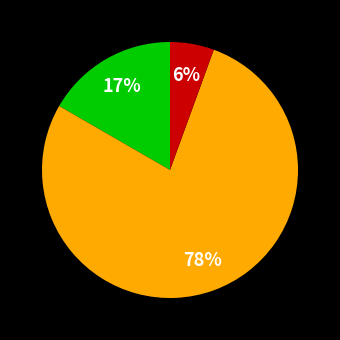

Does any single category account for the majority?

Yes